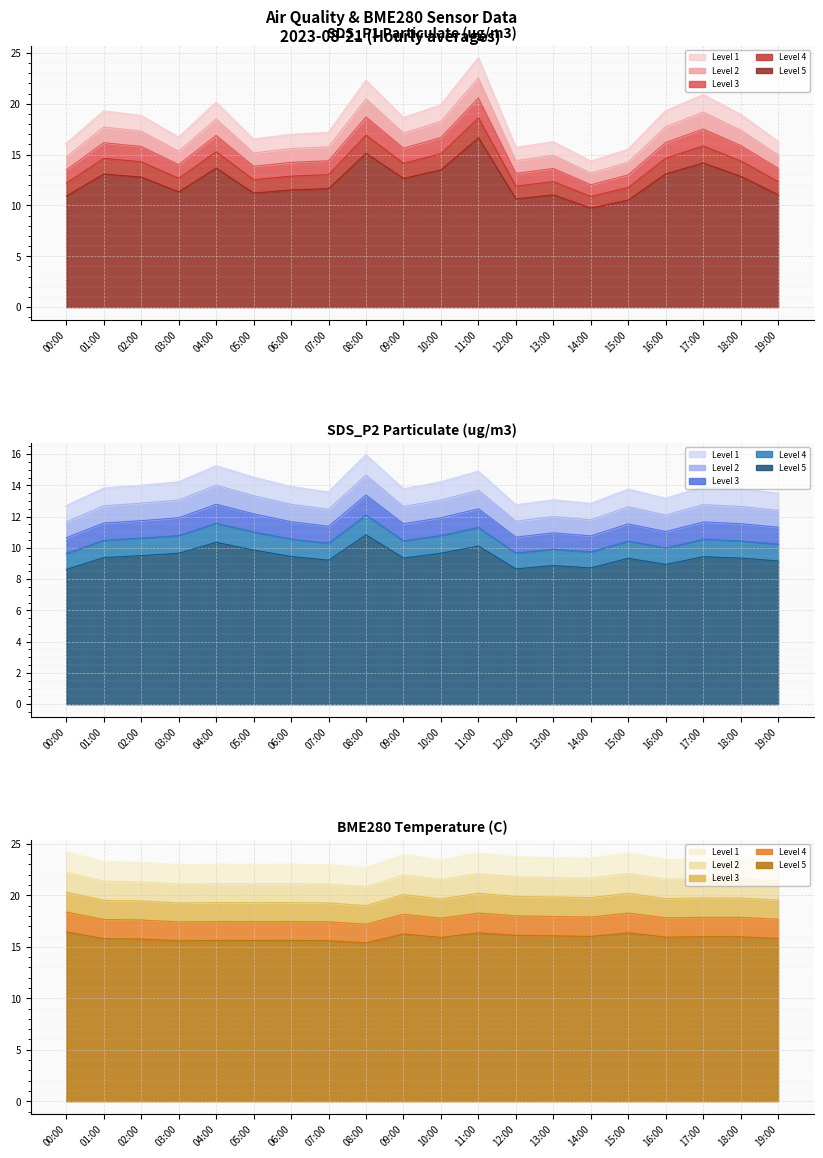

True or false: SDS_P1 has more than 2 interior local peaks.

True